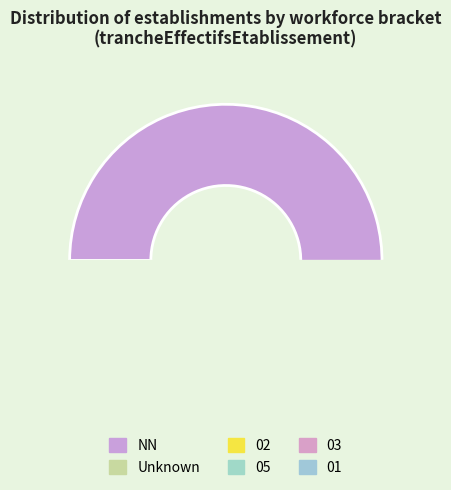

What is the change in value from NN to 02?

-50